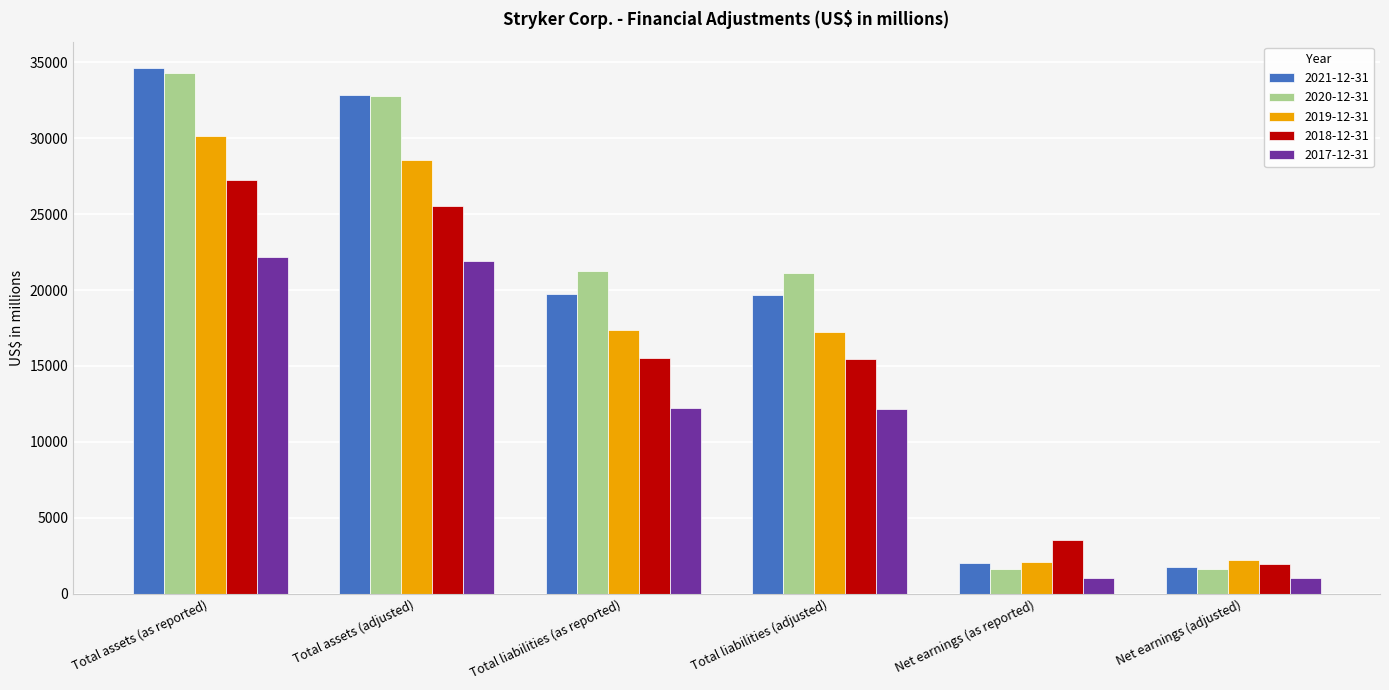

What are all the series names shown in the legend?

2021-12-31, 2020-12-31, 2019-12-31, 2018-12-31, 2017-12-31